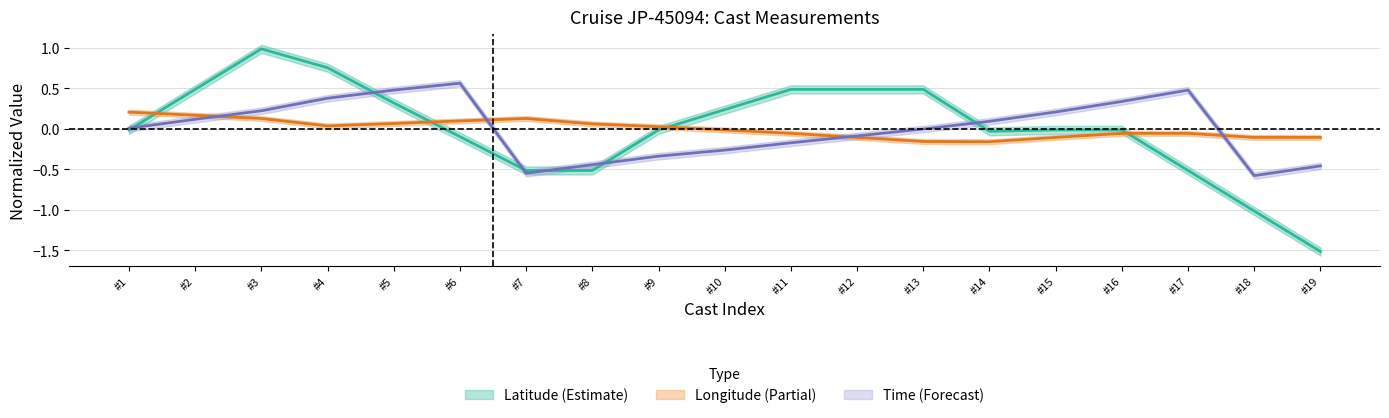

Where is the first local maximum for longitude?

#7